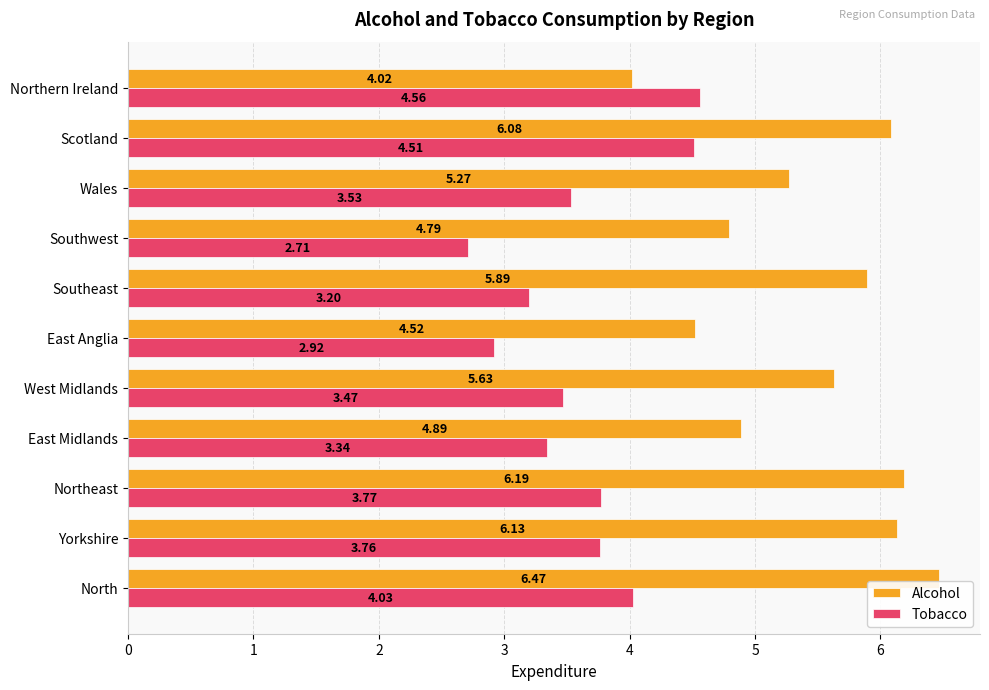

Which category has the lowest value across all series?

Southwest